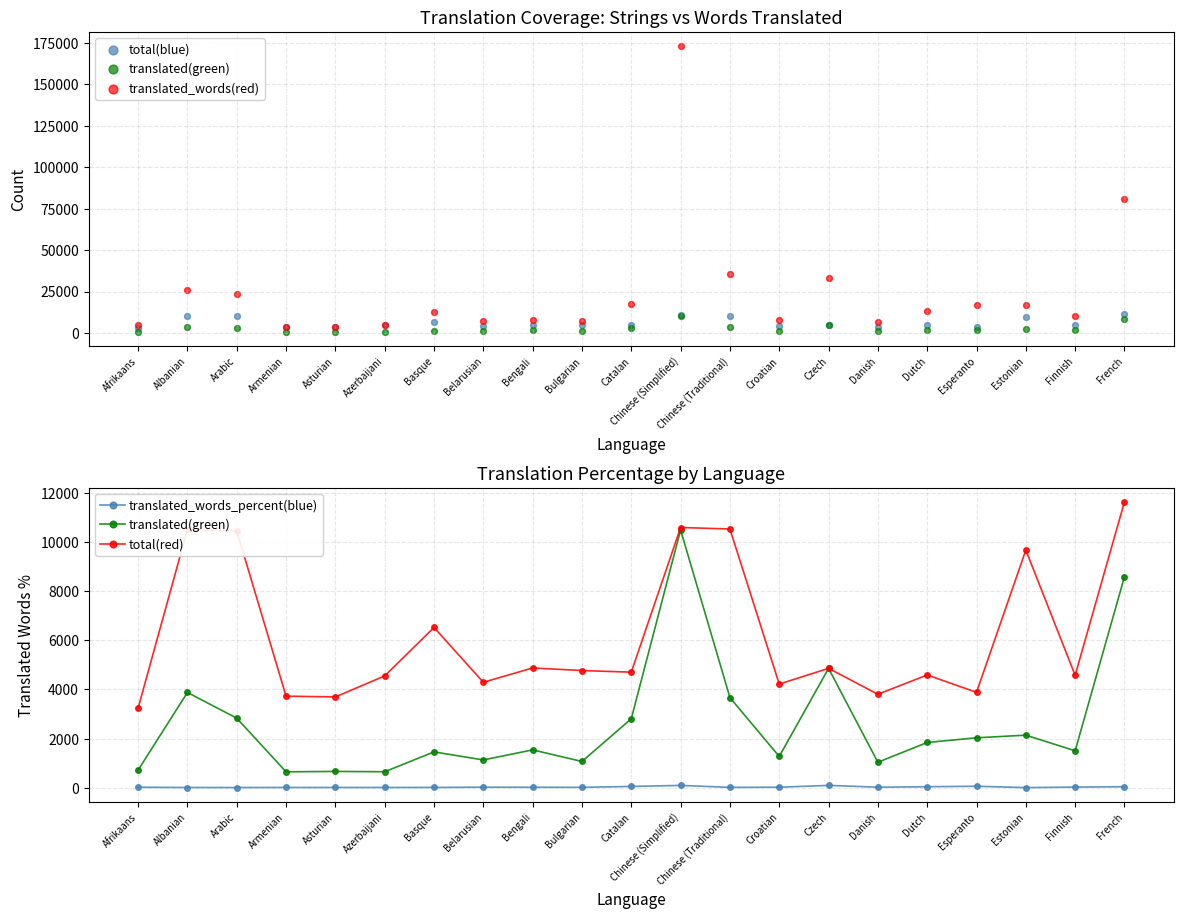

What is the total value across all series at Basque?

27328.2